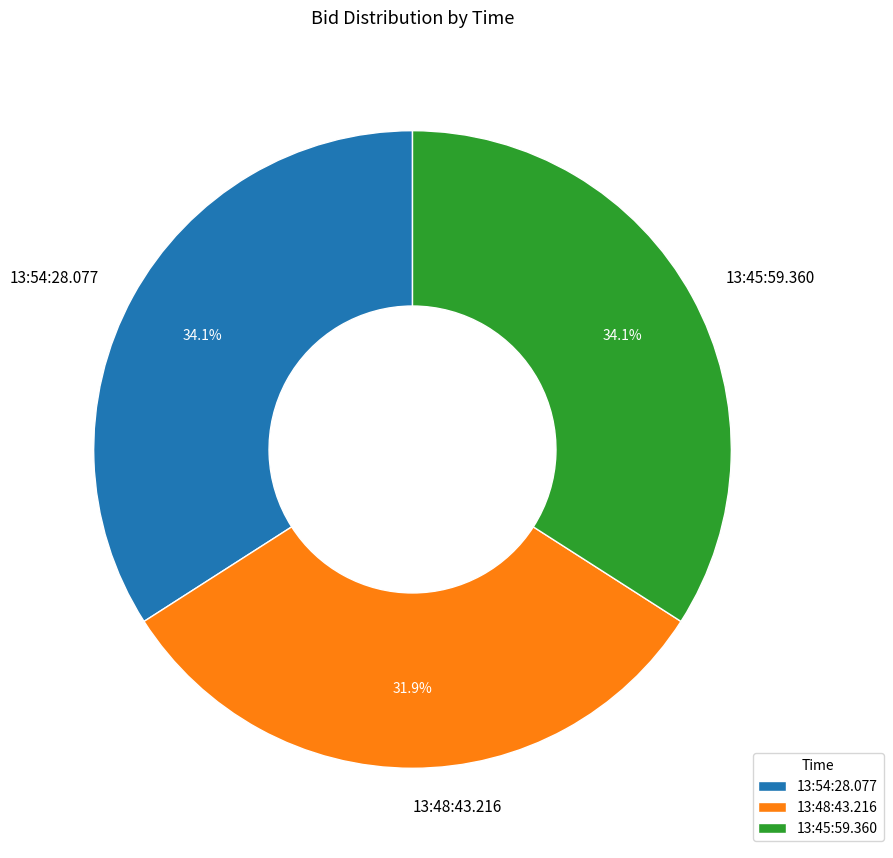

Combined, do 13:54:28.077 and 13:45:59.360 account for over 50%?

Yes